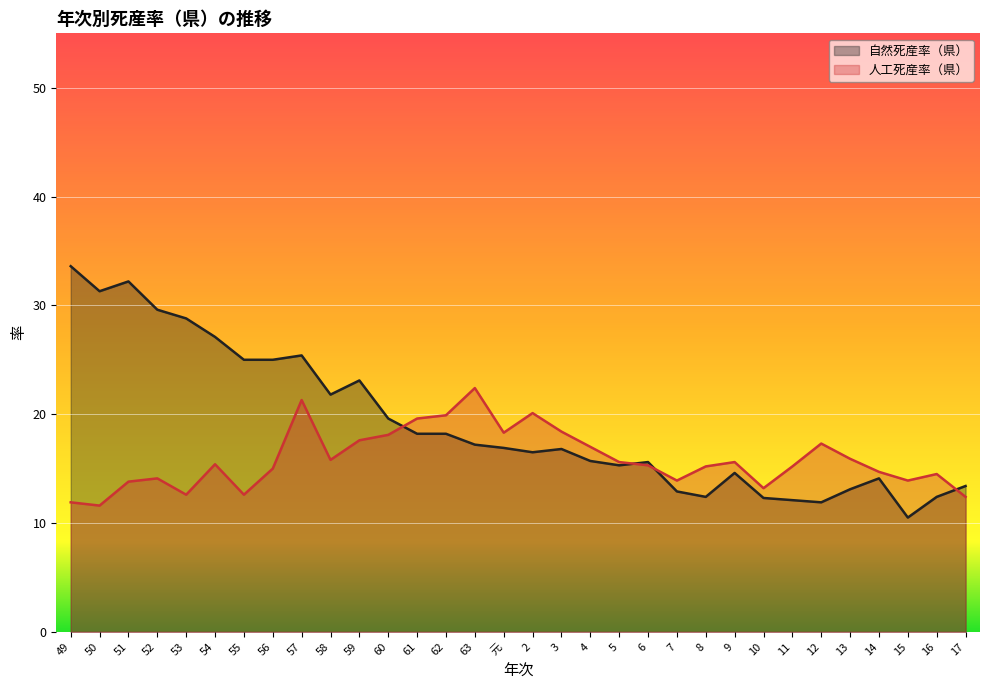

What is the difference between the maximum and minimum values in the 人工死産率（県） series?

10.8